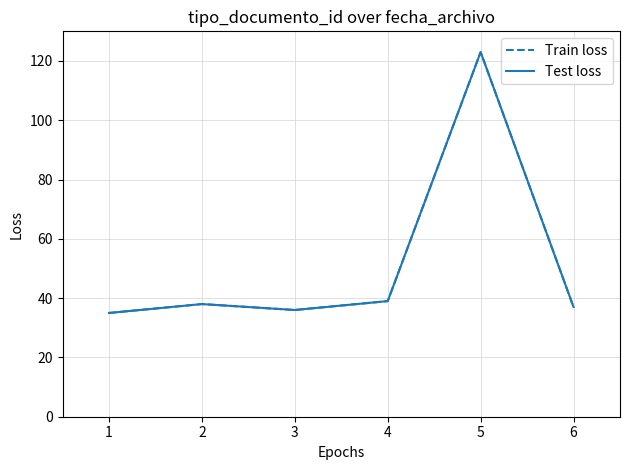

True or false: Train loss has more than 2 points higher than both neighbors.

False